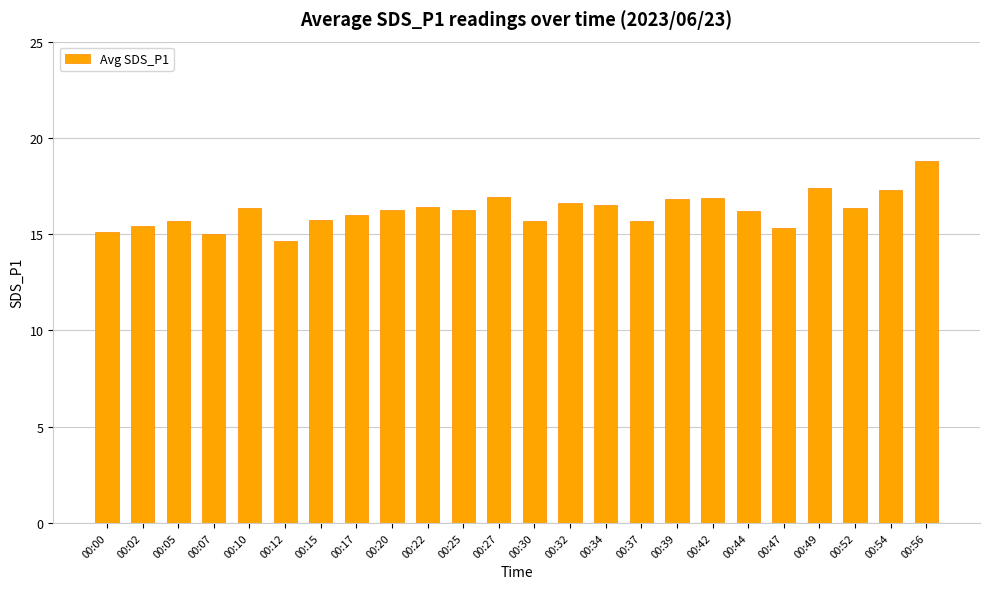

What is the maximum value shown in the chart?

18.8